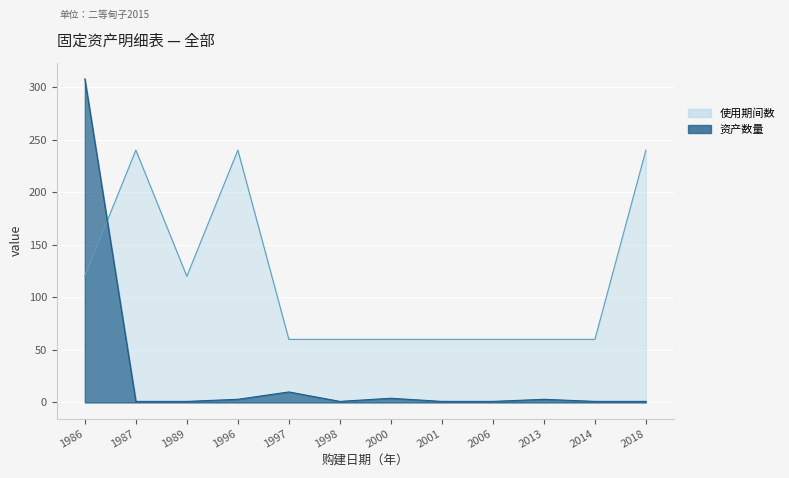

What are all the series names shown in the legend?

资产数量, 使用期间数